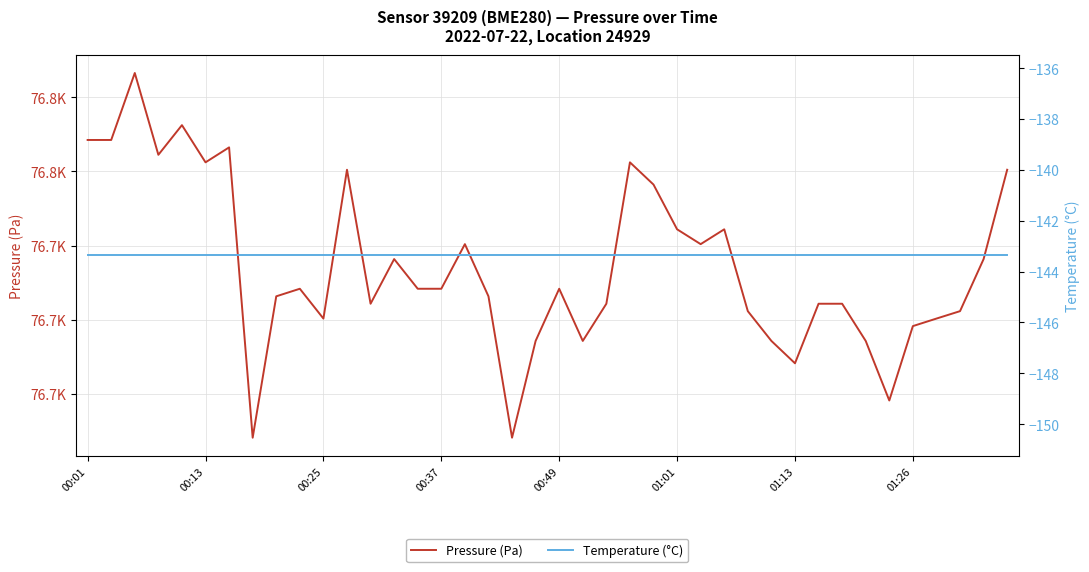

What is the total value across all series at 00:01?

76625.1